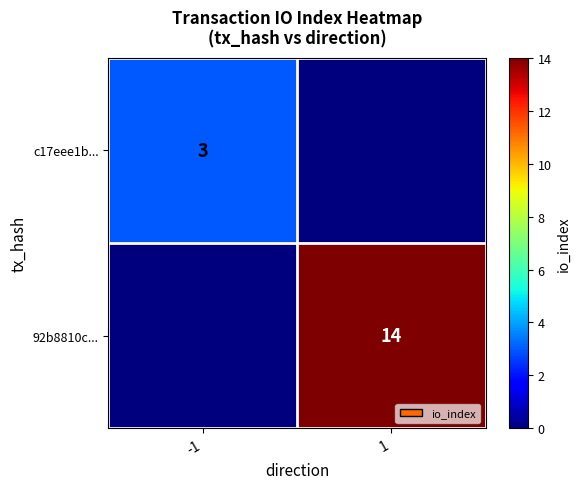

What is the maximum value shown in the chart?

14